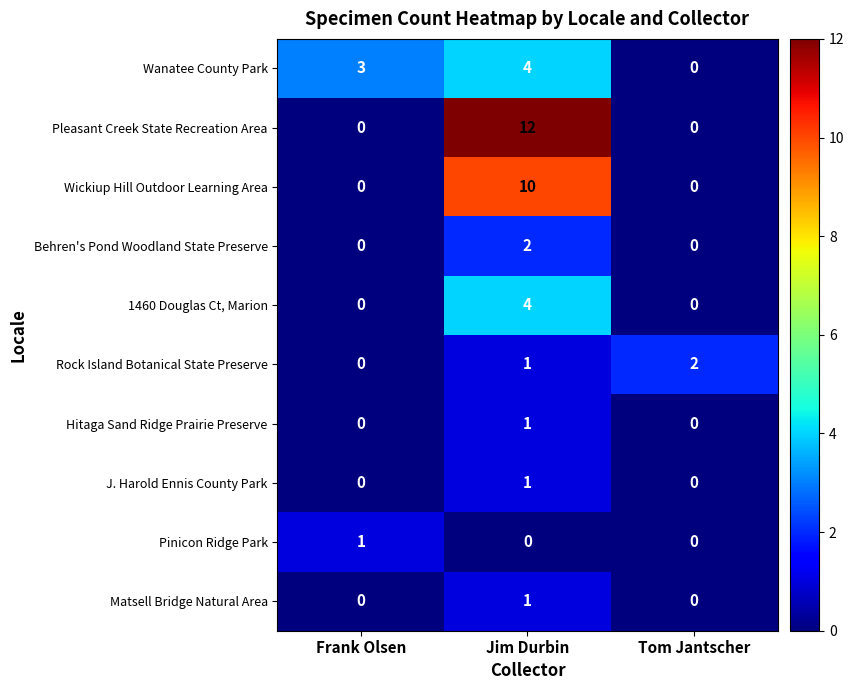

Reading left to right, what are all the values shown in this chart?

Wanatee County Park: Frank Olsen=3	Jim Durbin=4	Tom Jantscher=0
Pleasant Creek State Recreation Area: Frank Olsen=0	Jim Durbin=12	Tom Jantscher=0
Wickiup Hill Outdoor Learning Area: Frank Olsen=0	Jim Durbin=10	Tom Jantscher=0
Behren's Pond Woodland State Preserve: Frank Olsen=0	Jim Durbin=2	Tom Jantscher=0
1460 Douglas Ct, Marion: Frank Olsen=0	Jim Durbin=4	Tom Jantscher=0
Rock Island Botanical State Preserve: Frank Olsen=0	Jim Durbin=1	Tom Jantscher=2
Hitaga Sand Ridge Prairie Preserve: Frank Olsen=0	Jim Durbin=1	Tom Jantscher=0
J. Harold Ennis County Park: Frank Olsen=0	Jim Durbin=1	Tom Jantscher=0
Pinicon Ridge Park: Frank Olsen=1	Jim Durbin=0	Tom Jantscher=0
Matsell Bridge Natural Area: Frank Olsen=0	Jim Durbin=1	Tom Jantscher=0